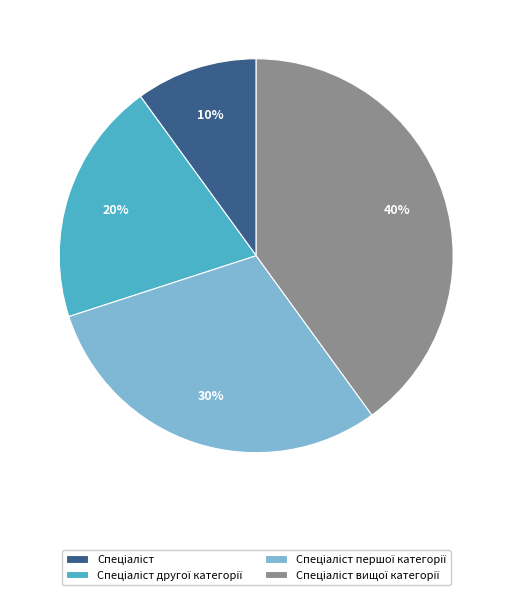

Does any single category account for the majority?

No